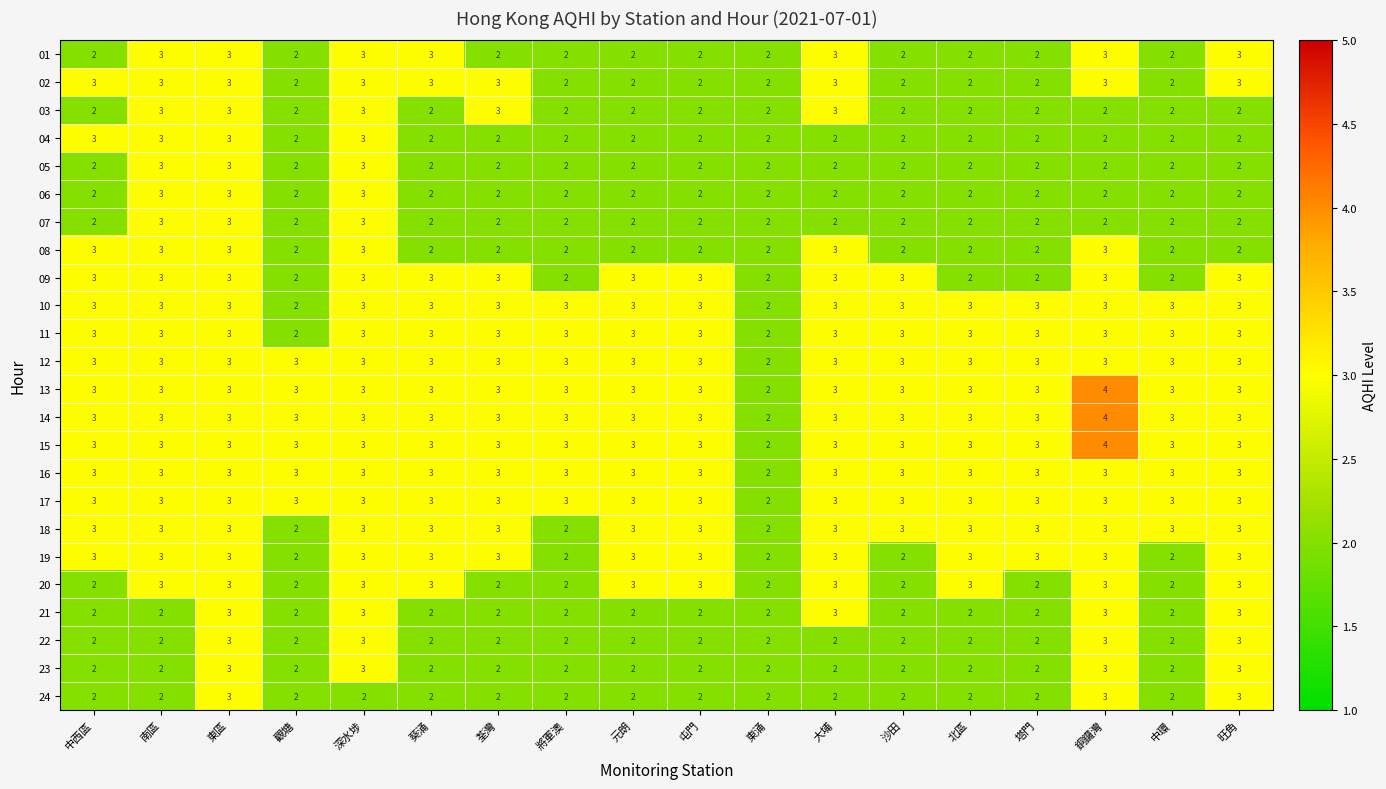

What is the sum of all 11 values?

52